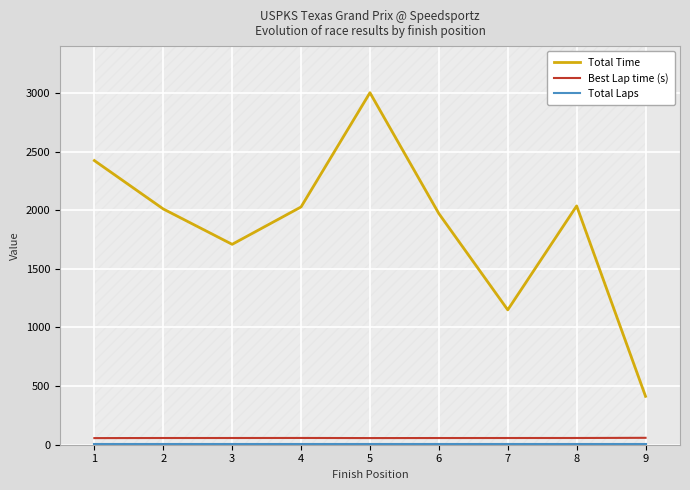

True or false: Total Laps and Best Lap time (s) intersect in this chart.

False